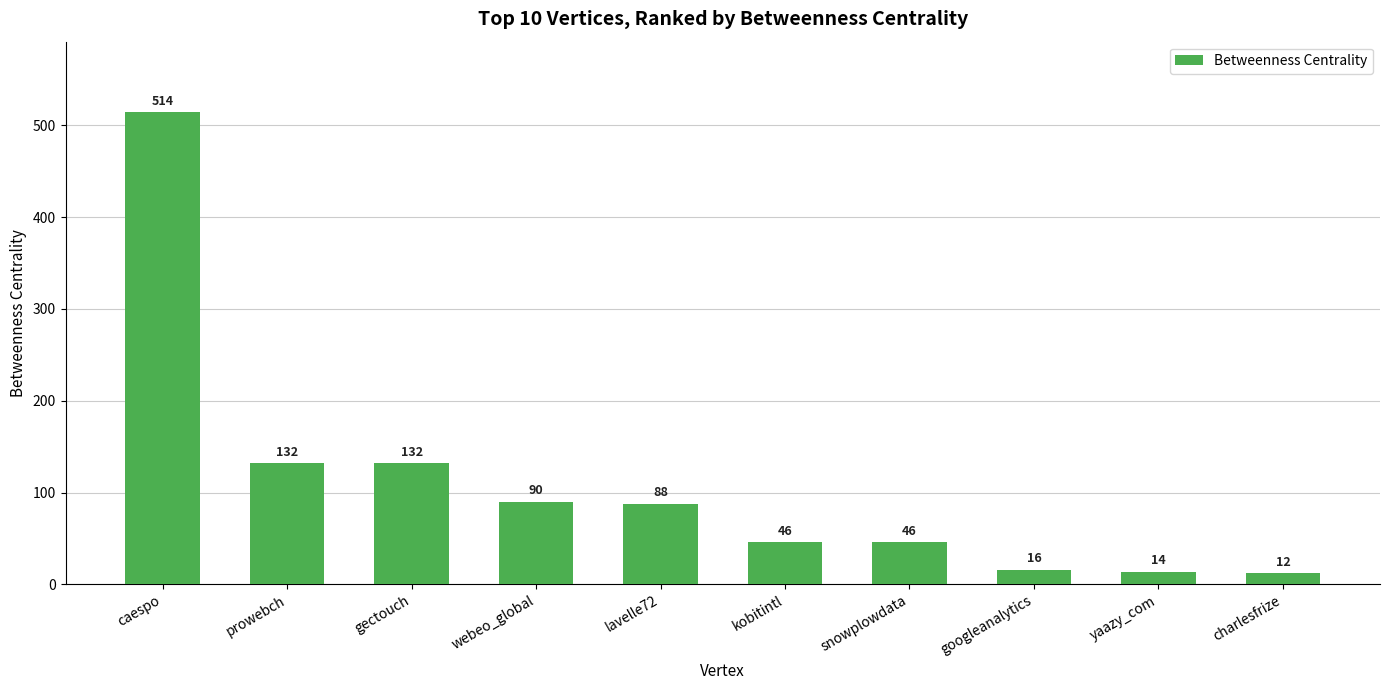

What is the average value?

109